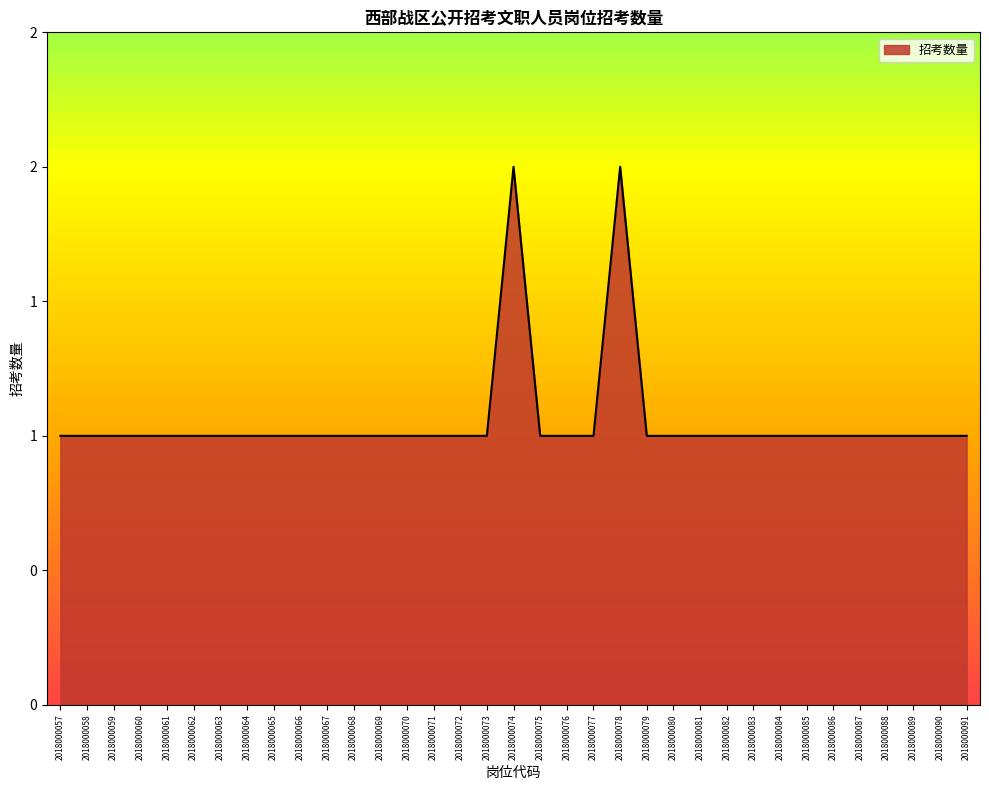

What is the difference between the maximum and minimum values?

1